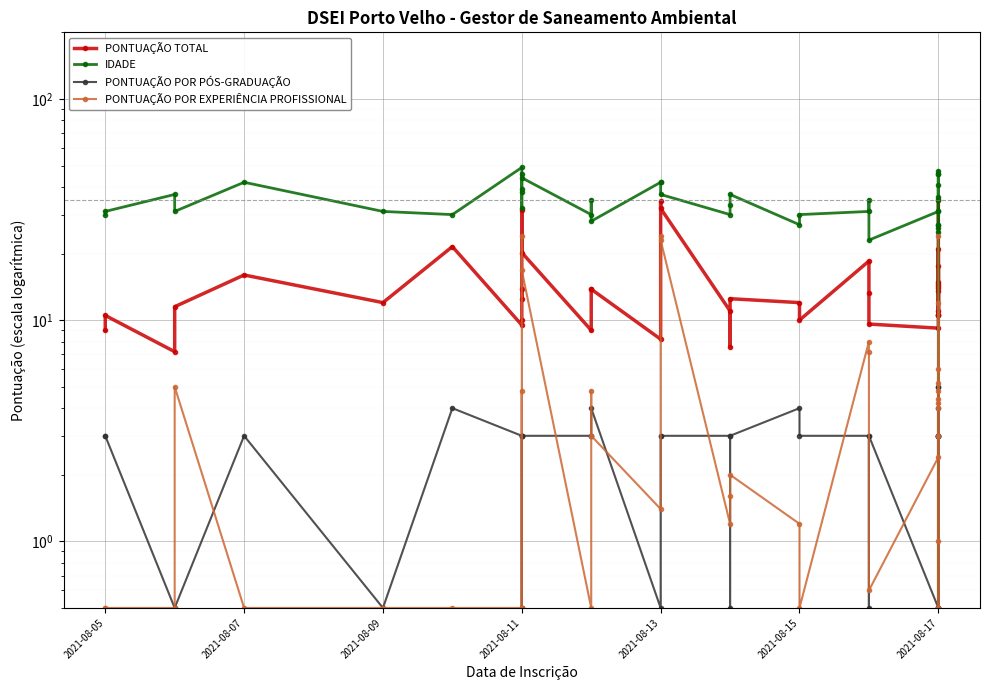

Which has a higher value, 2021-08-17 or 2021-08-13?

2021-08-17